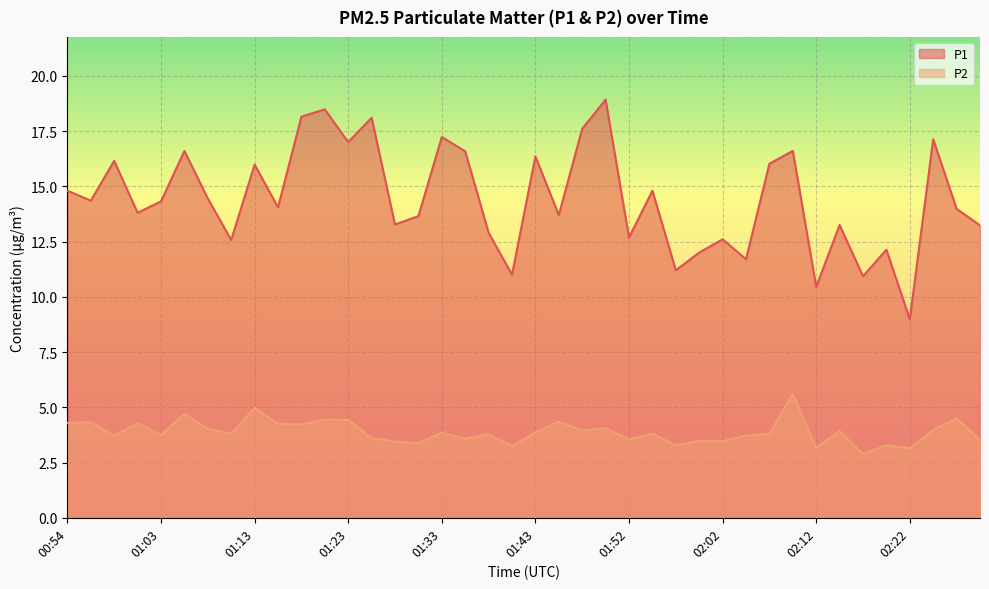

How many data points does each series have?

40